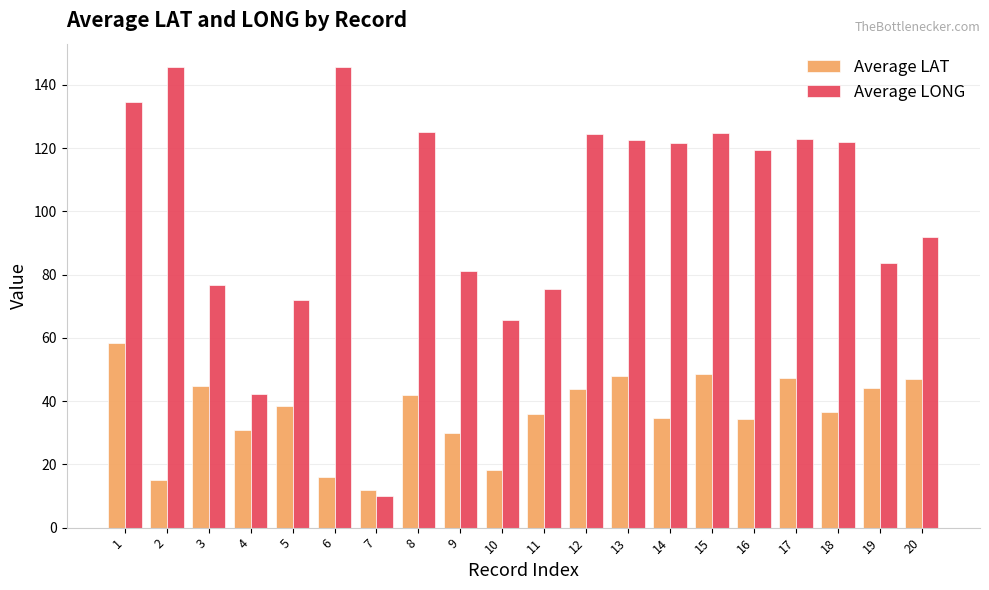

How many values in the Average LAT series exceed 38?

10